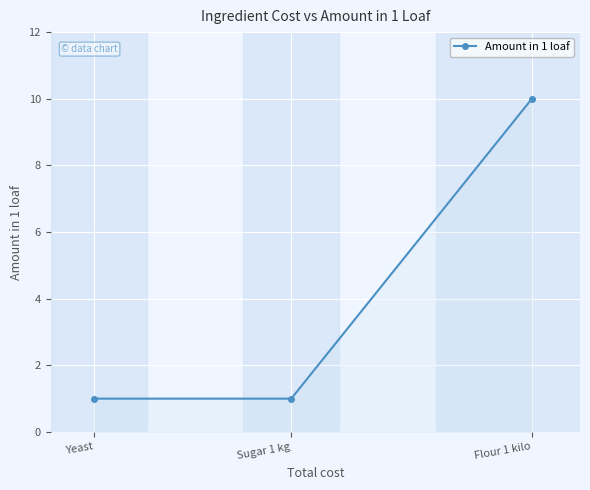

Read the value at Sugar 1 kg.

1